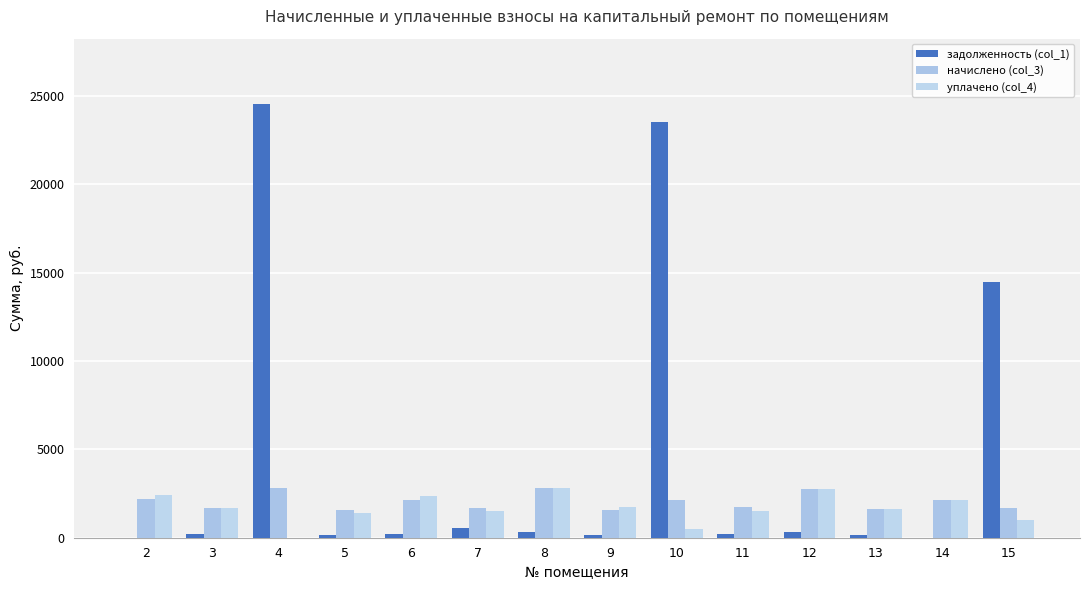

Which has a higher value, 14 or 15?

15